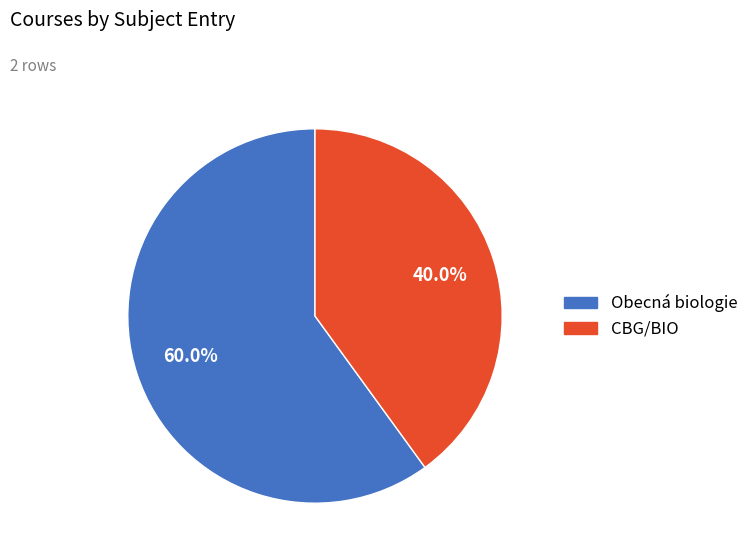

Count the number of slices in the pie.

2